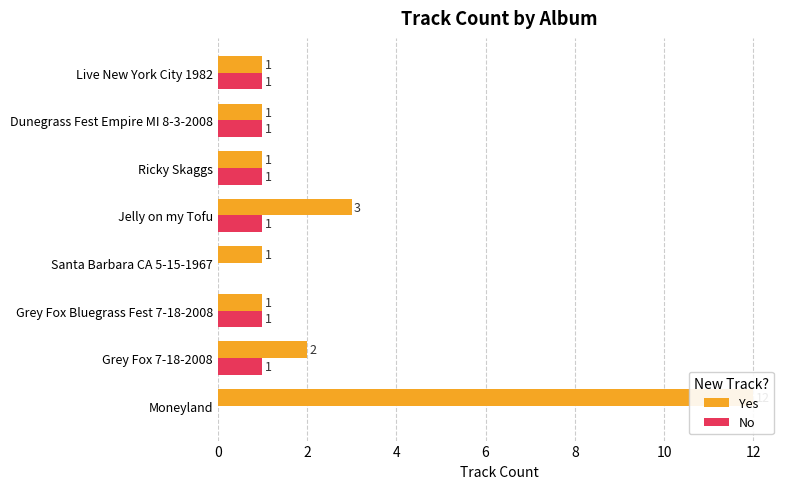

Rank the series at Dunegrass Fest Empire MI 8-3-2008 from highest to lowest value.

Yes, No